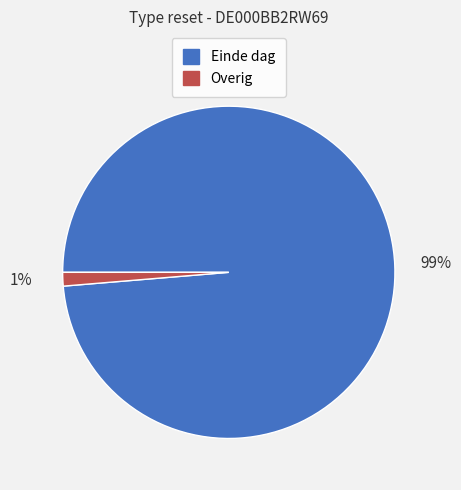

Is there any slice that represents more than half of the pie?

Yes